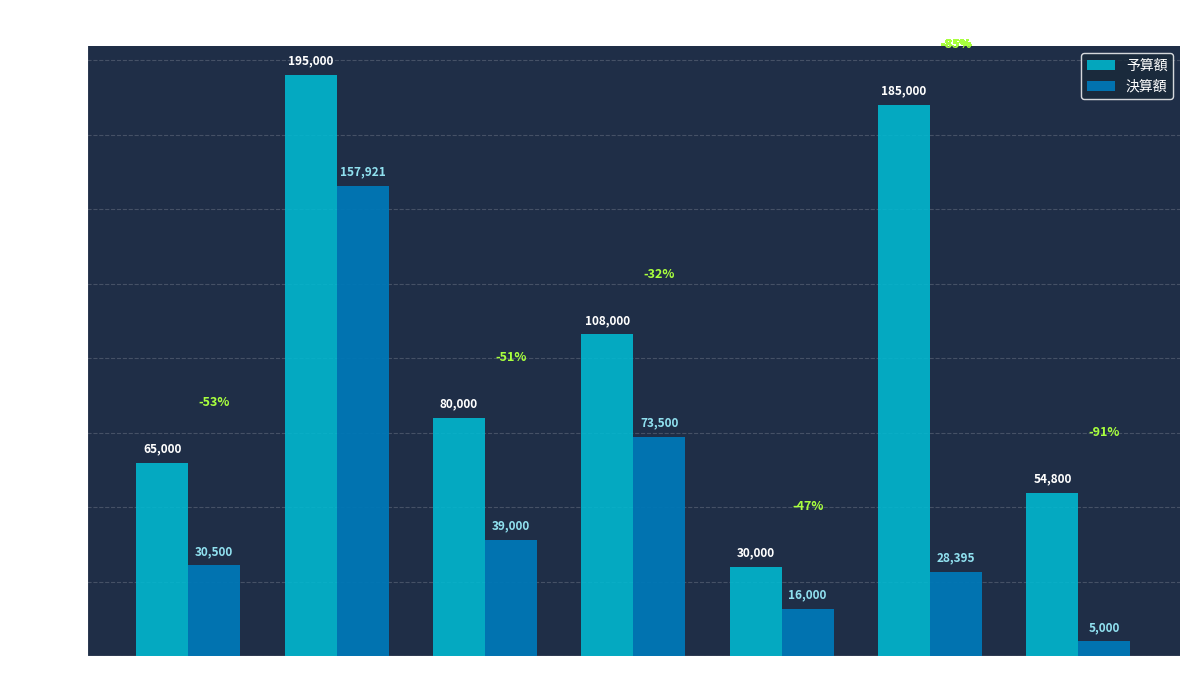

What is the difference between the second highest and minimum values in the 決算額 series?

68500